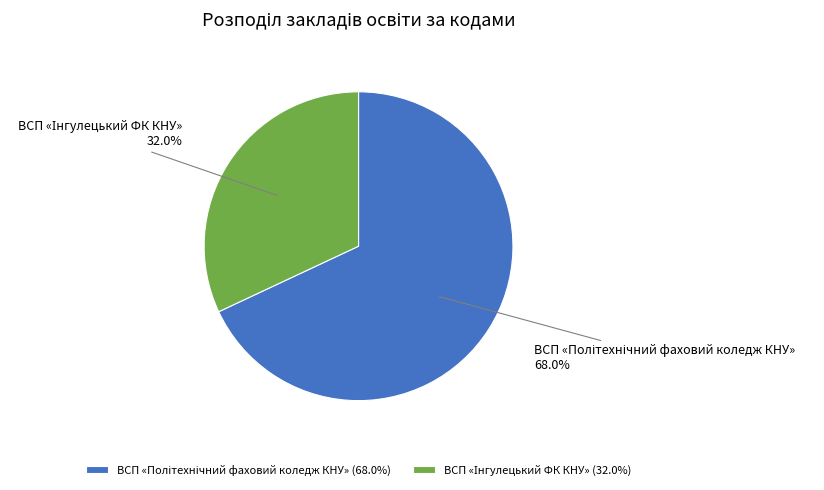

The ВСП «Політехнічний фаховий коледж КНУ» slice represents 54% of the pie. True or false?

False